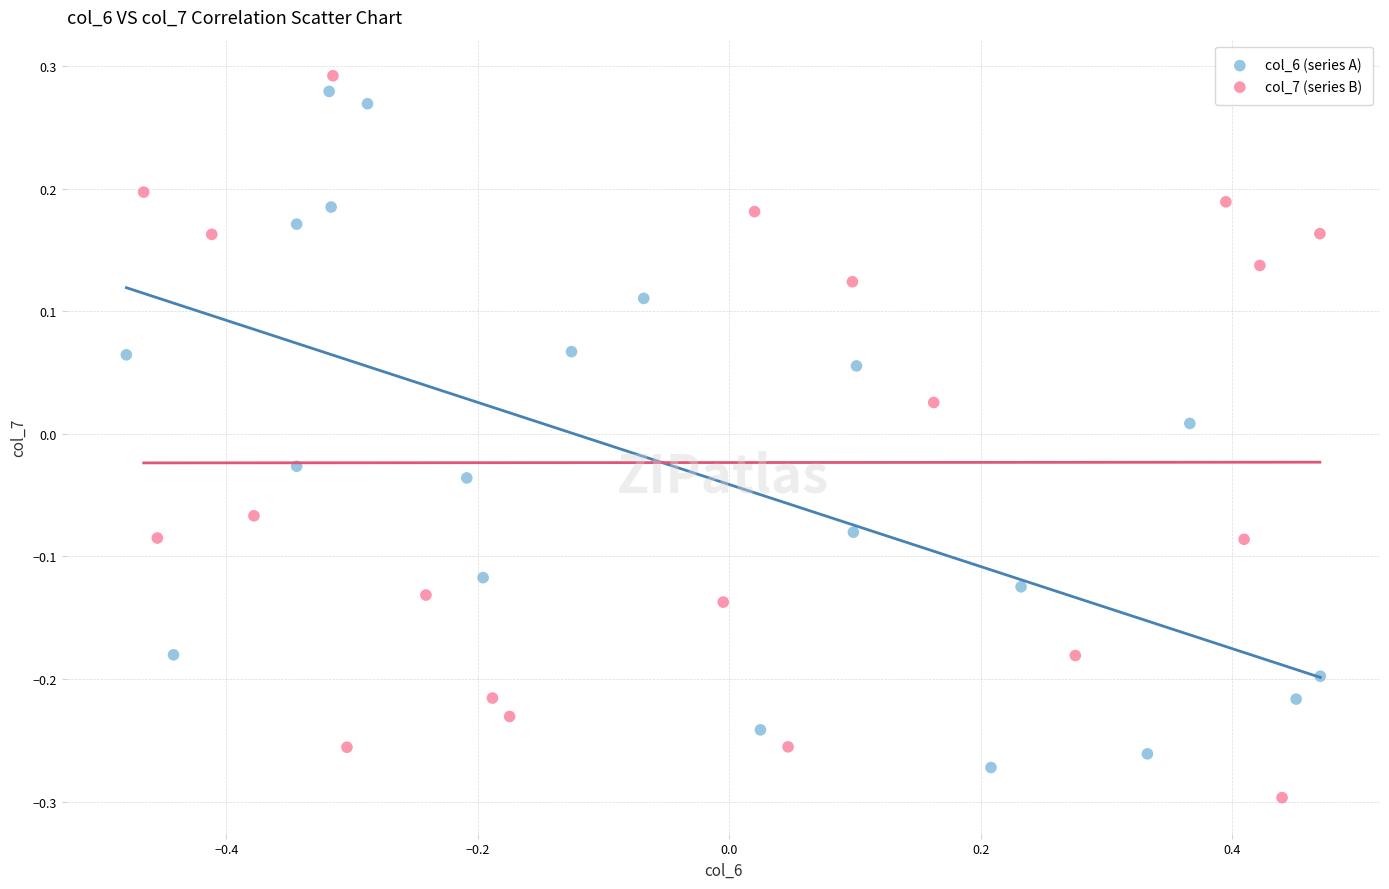

Which series has the widest spread of Y values?

col_7 (series B)